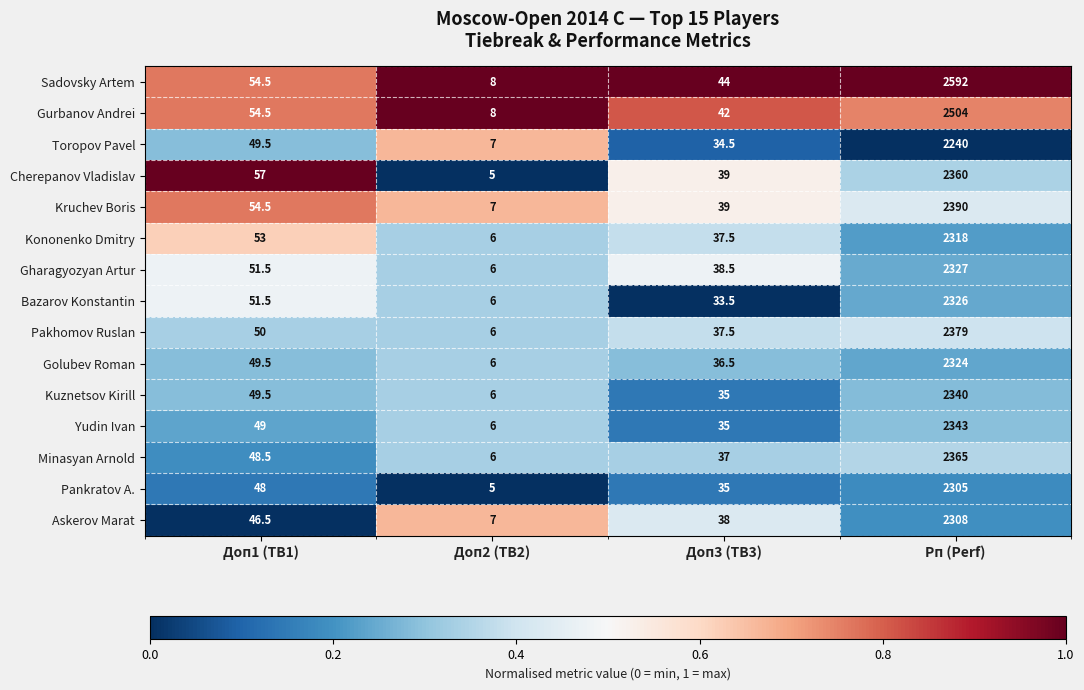

Which series has the largest total across all categories?

Sadovsky Artem